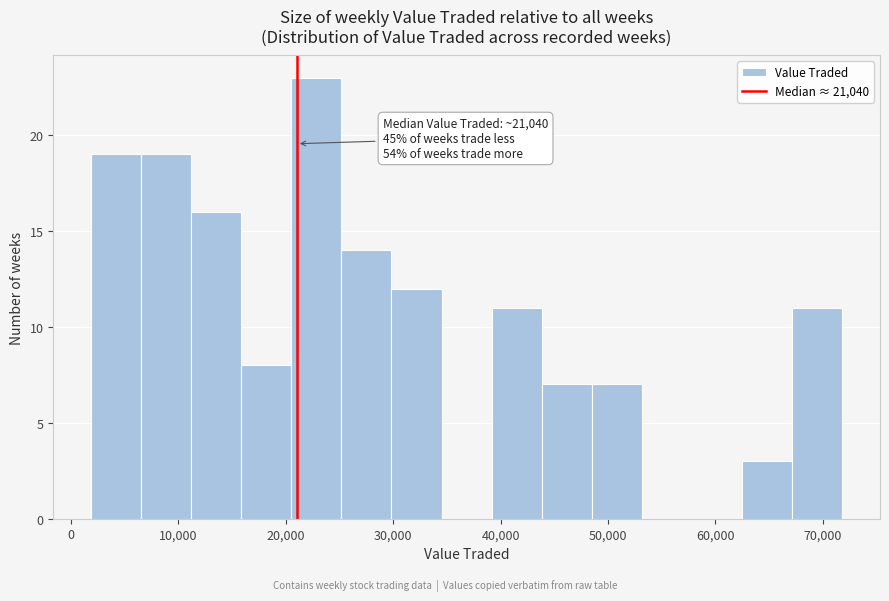

Which range on the x-axis has the tallest bar?

21000 to 25000